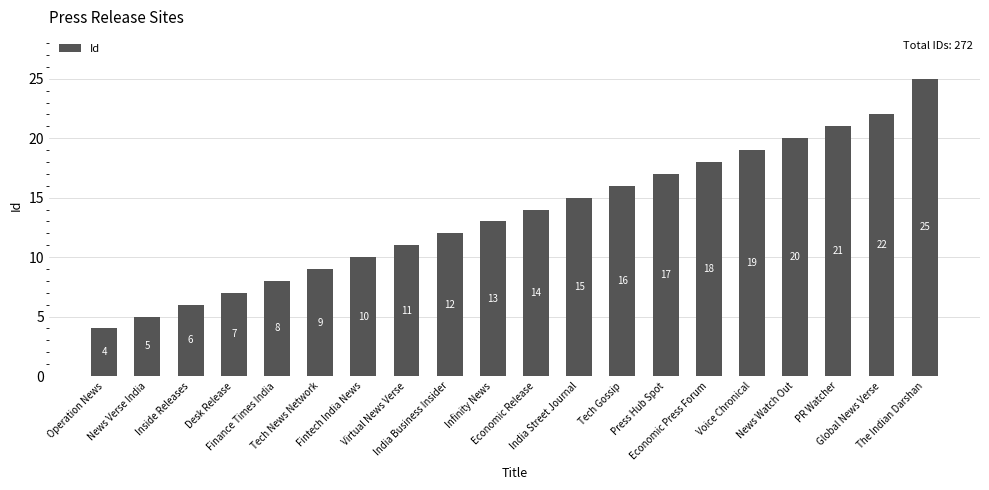

What is the value of the 17th bar from the left?

20